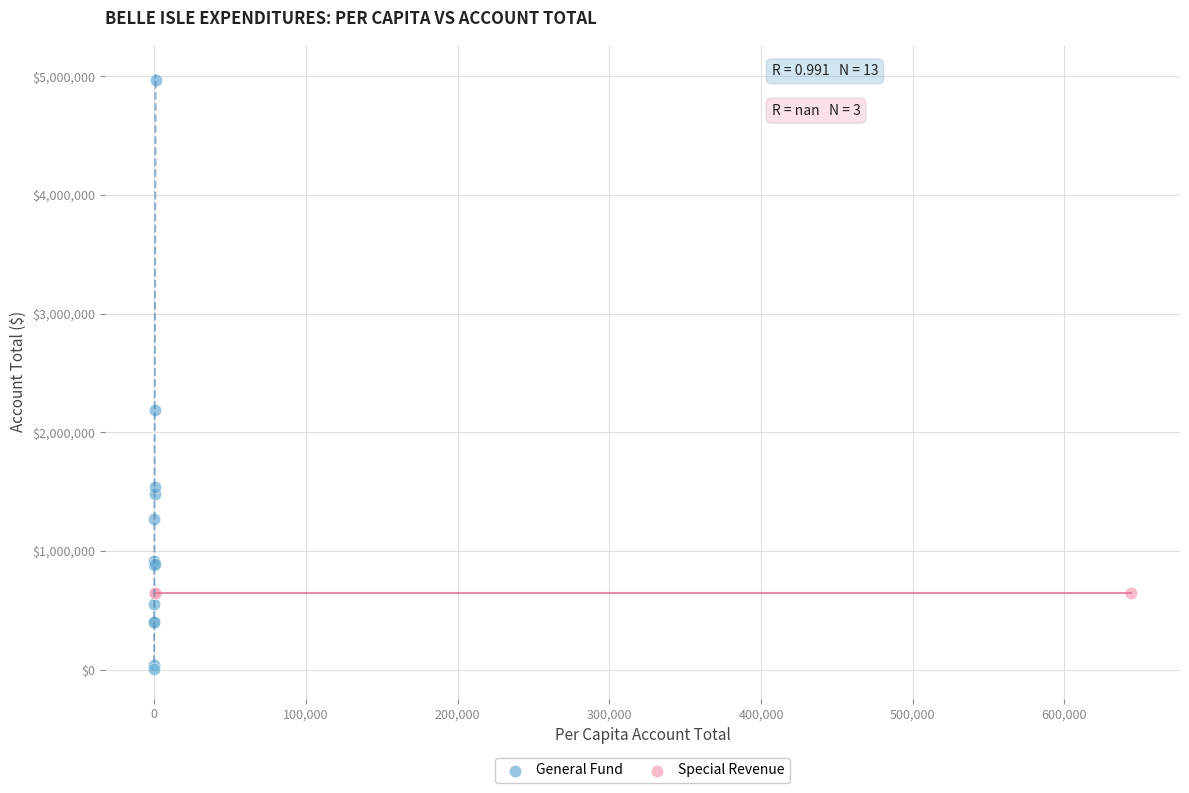

Which series reaches the minimum Y coordinate?

General Fund